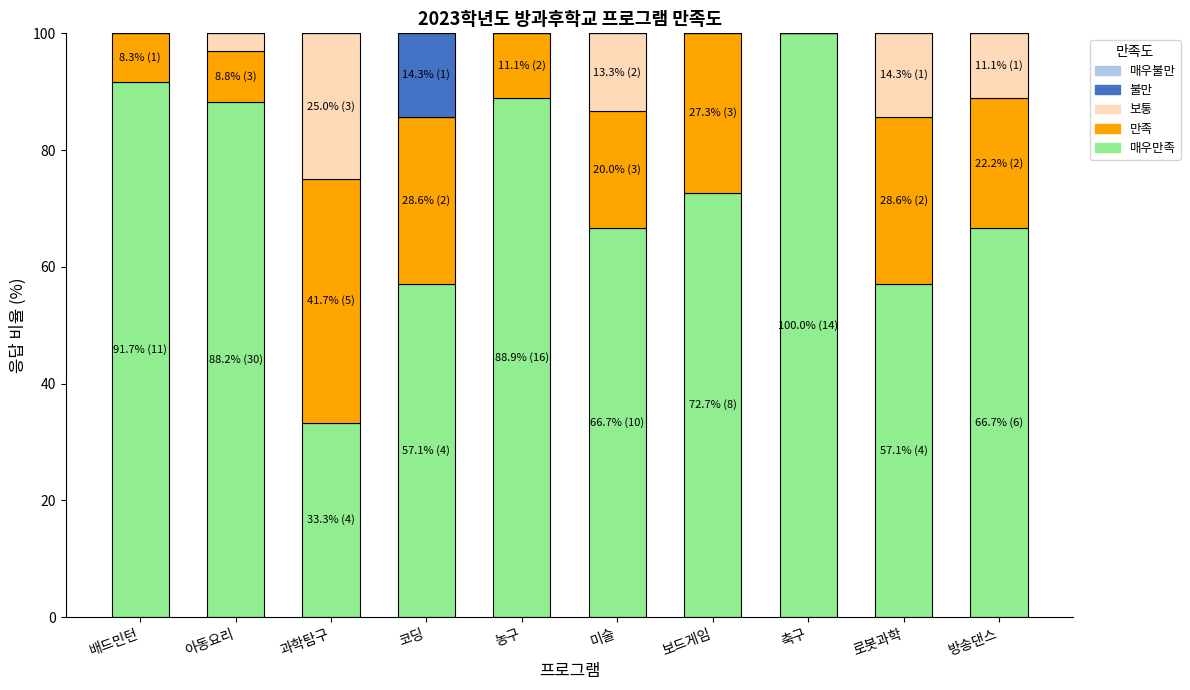

What is the total value across all series at 아동요리?

100.0